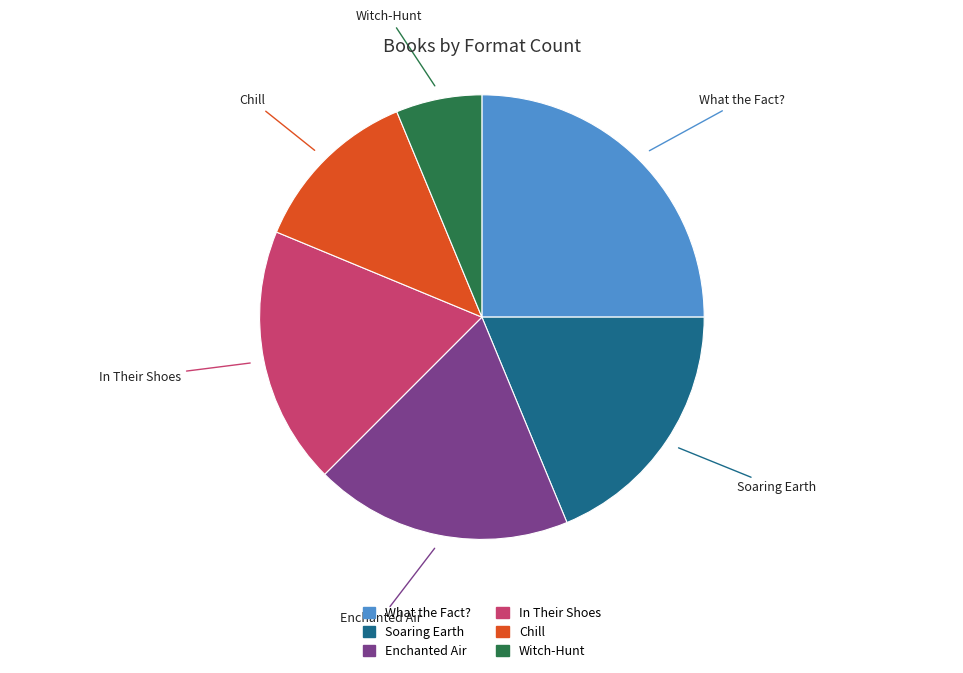

The Soaring Earth slice represents 30% of the pie. True or false?

False